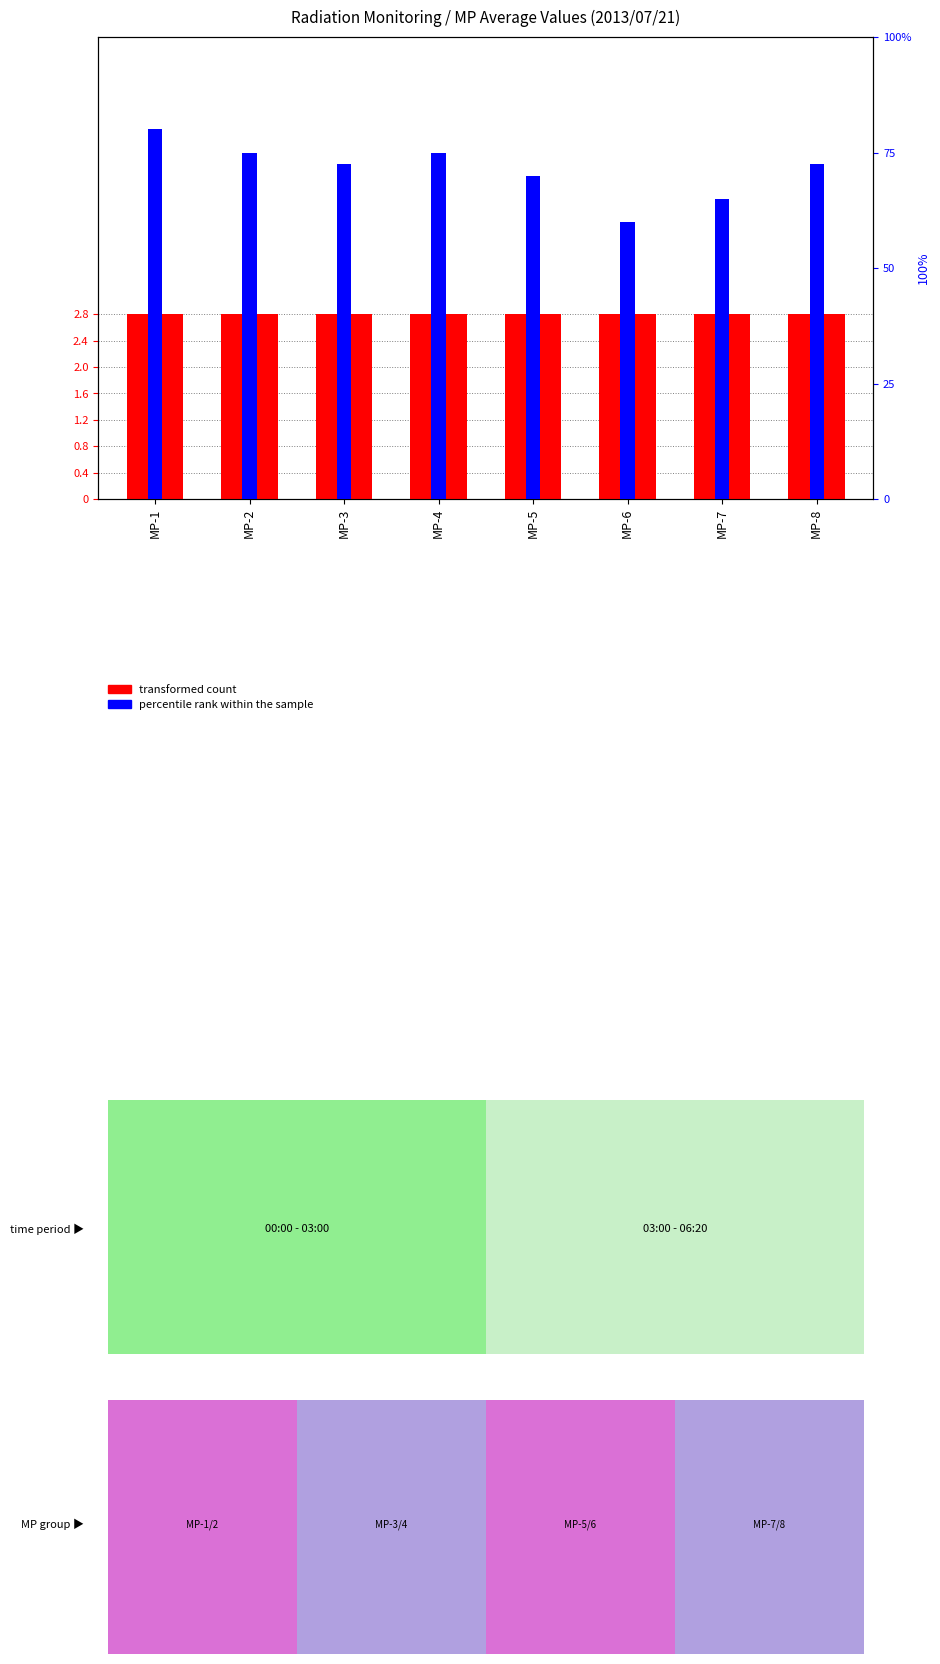

Is the value of percentile rank within the sample at MP-2 greater than the value of transformed count at MP-6?

Yes